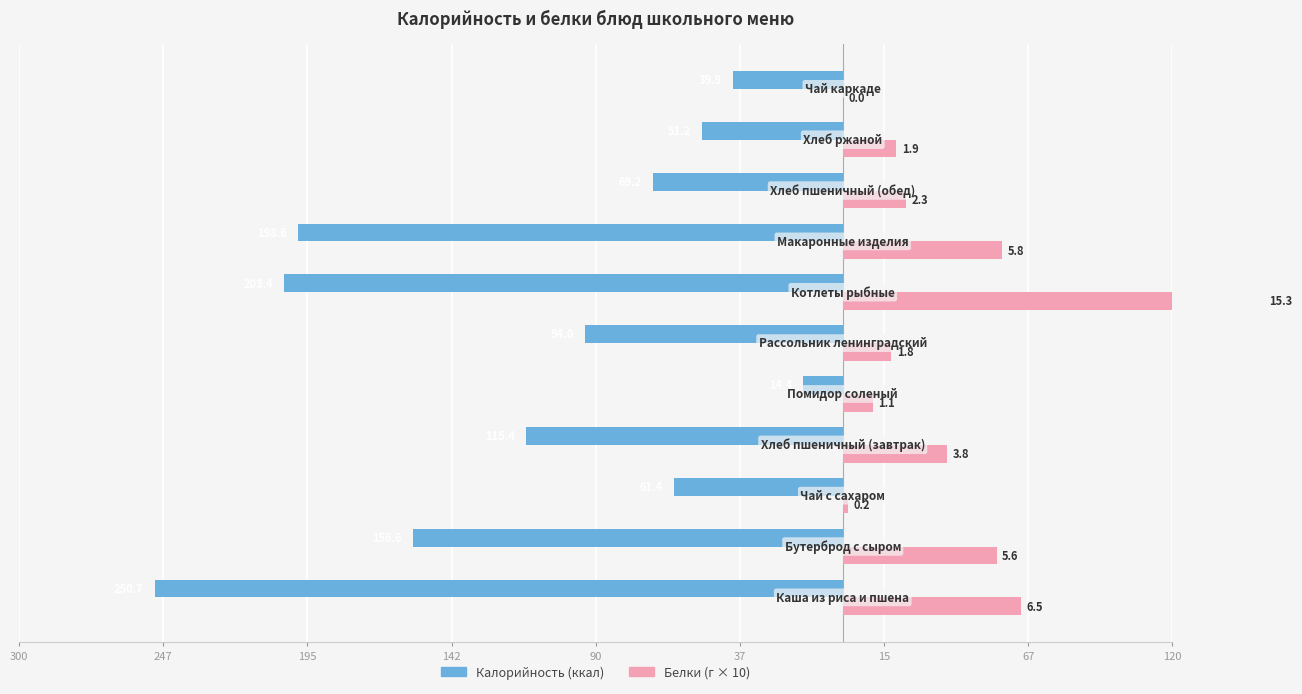

How many distinct data groups are displayed?

2